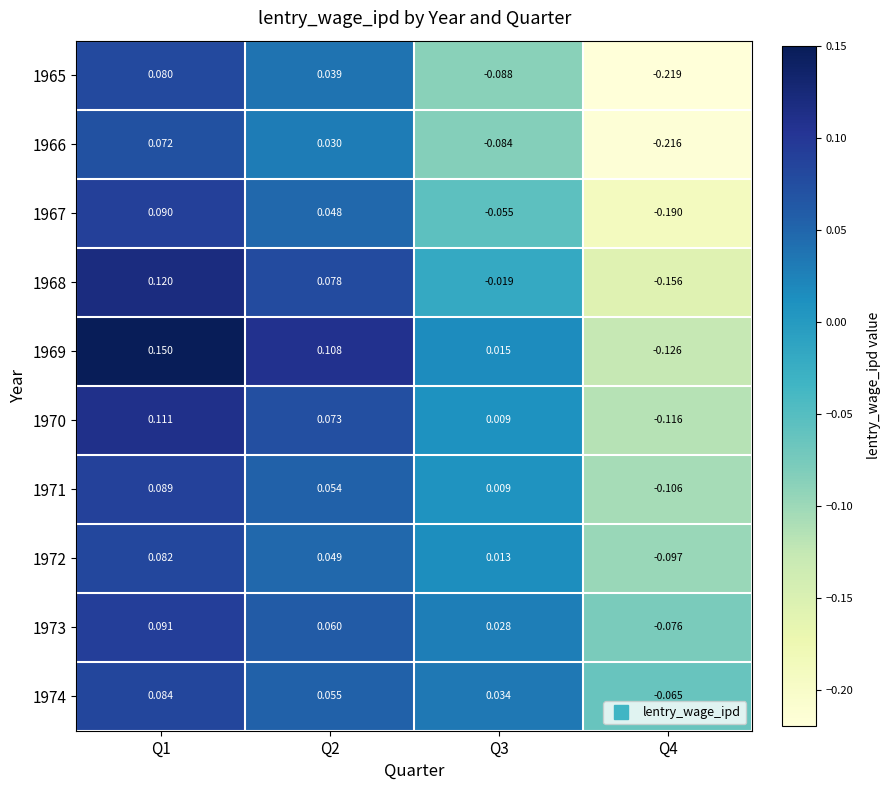

Which series has the widest spread of values?

1965